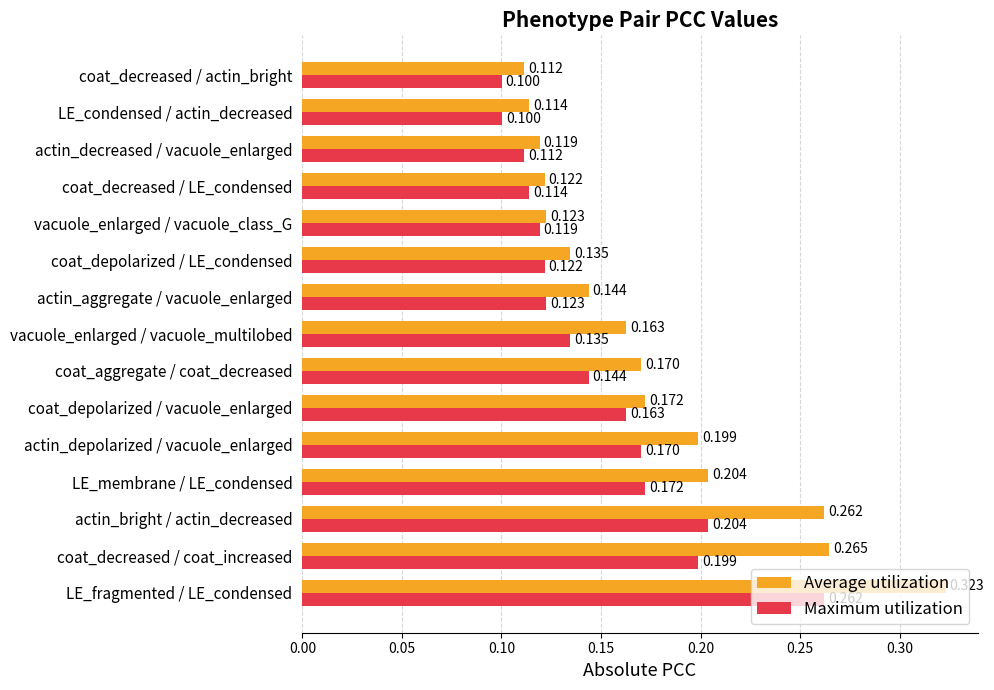

Rank the series at actin_bright / actin_decreased from lowest to highest value.

Maximum utilization, Average utilization